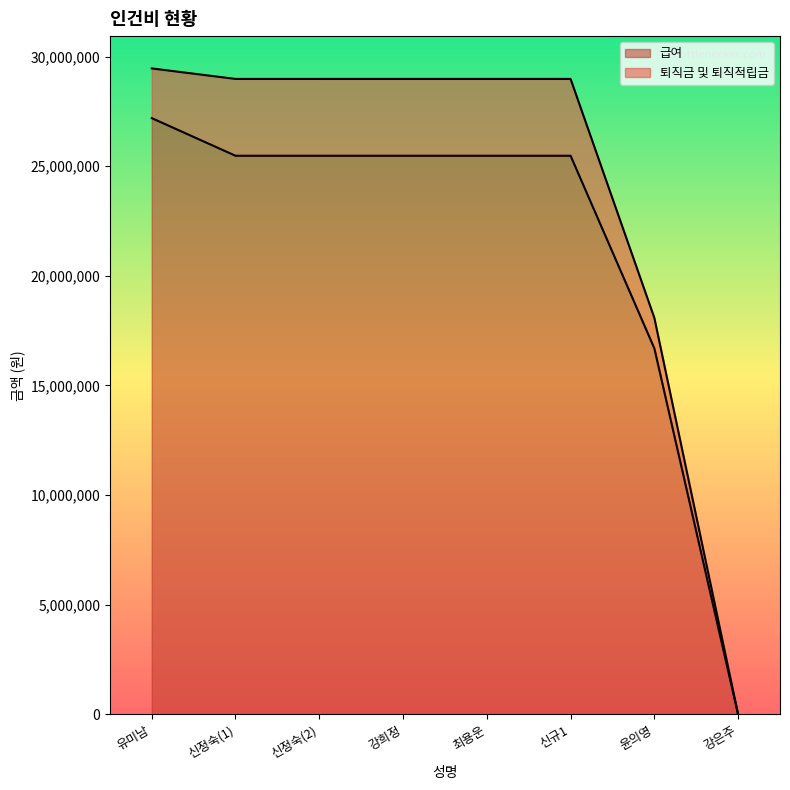

How many data points in 급여 are less than 25476000?

2